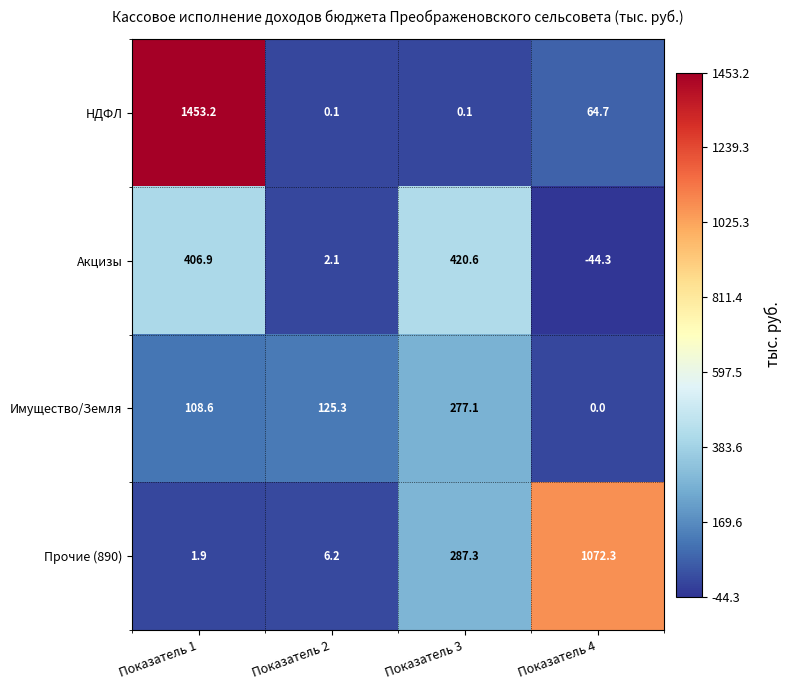

Reading left to right, list all the values displayed in this chart.

НДФЛ: 1453.2	0.1	0.1	64.7
Акцизы: 406.9	2.1	420.6	-44.3
Имущество/Земля: 108.6	125.3	277.1	0.0
Прочие (890): 1.9	6.2	287.3	1072.3